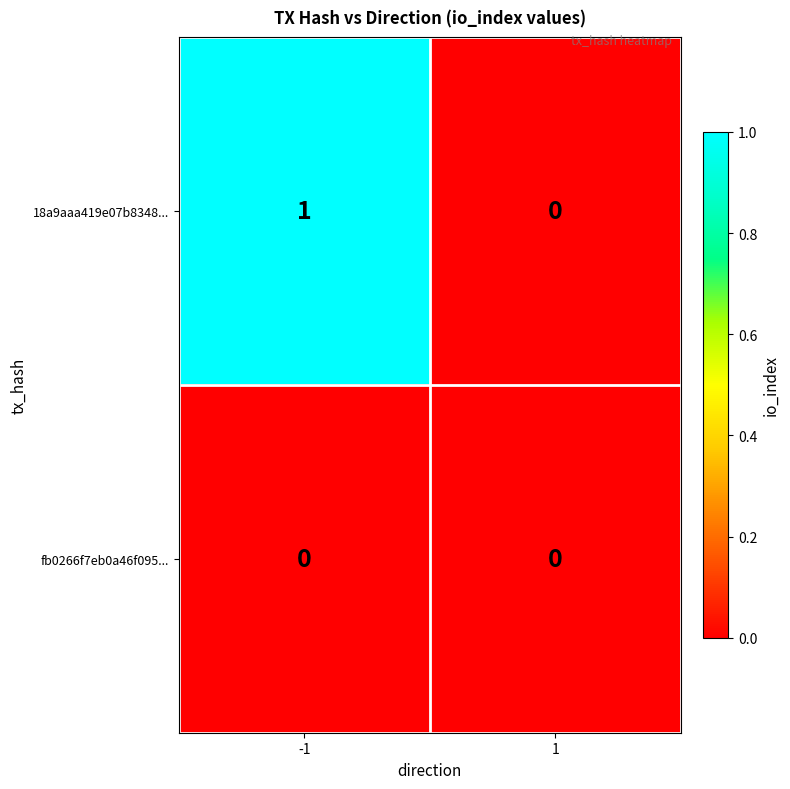

At -1, list the series in order from smallest to largest.

fb0266f7eb0a46f095..., 18a9aaa419e07b8348...